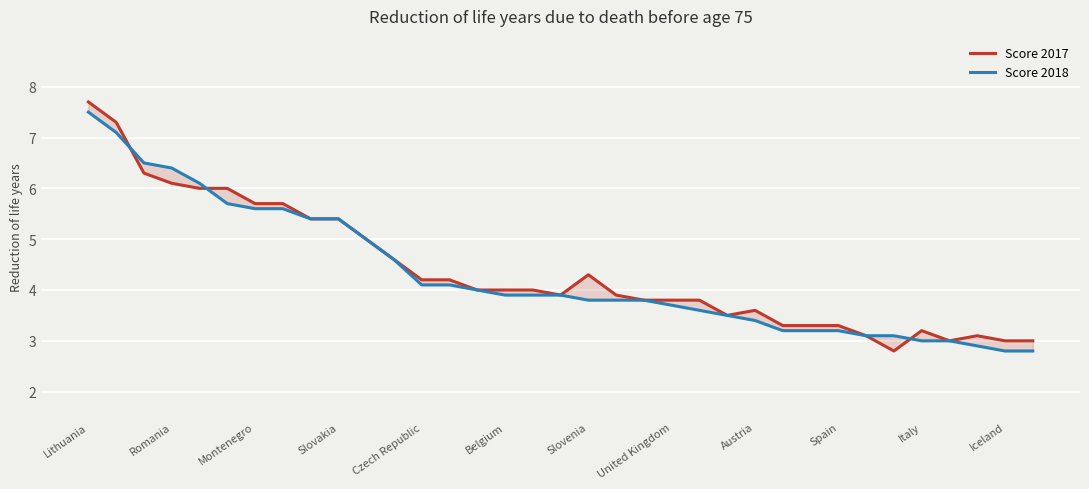

Which series has the widest spread of values?

Score 2017